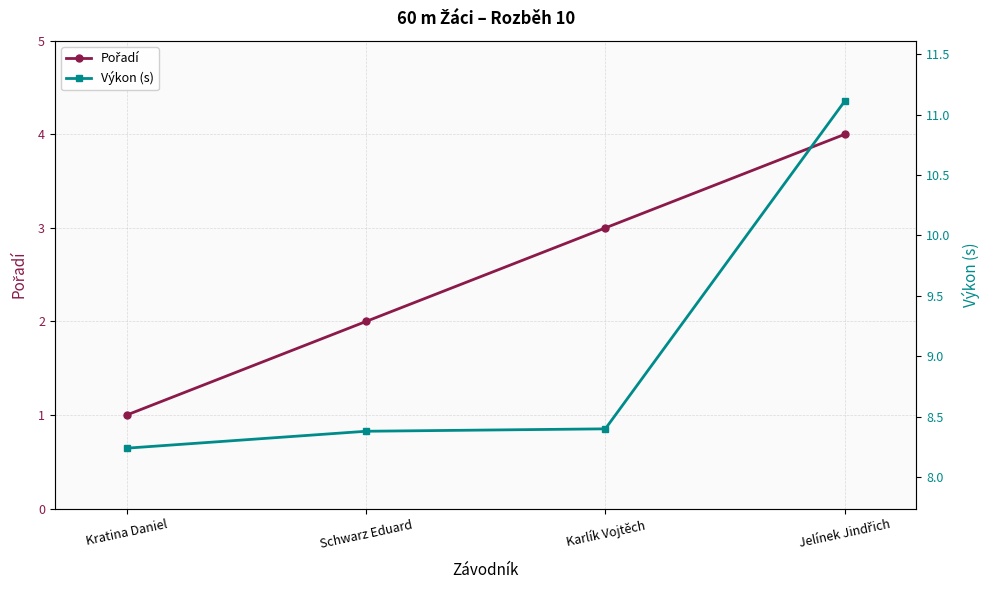

Read the Výkon (s) value at Kratina Daniel.

8.2